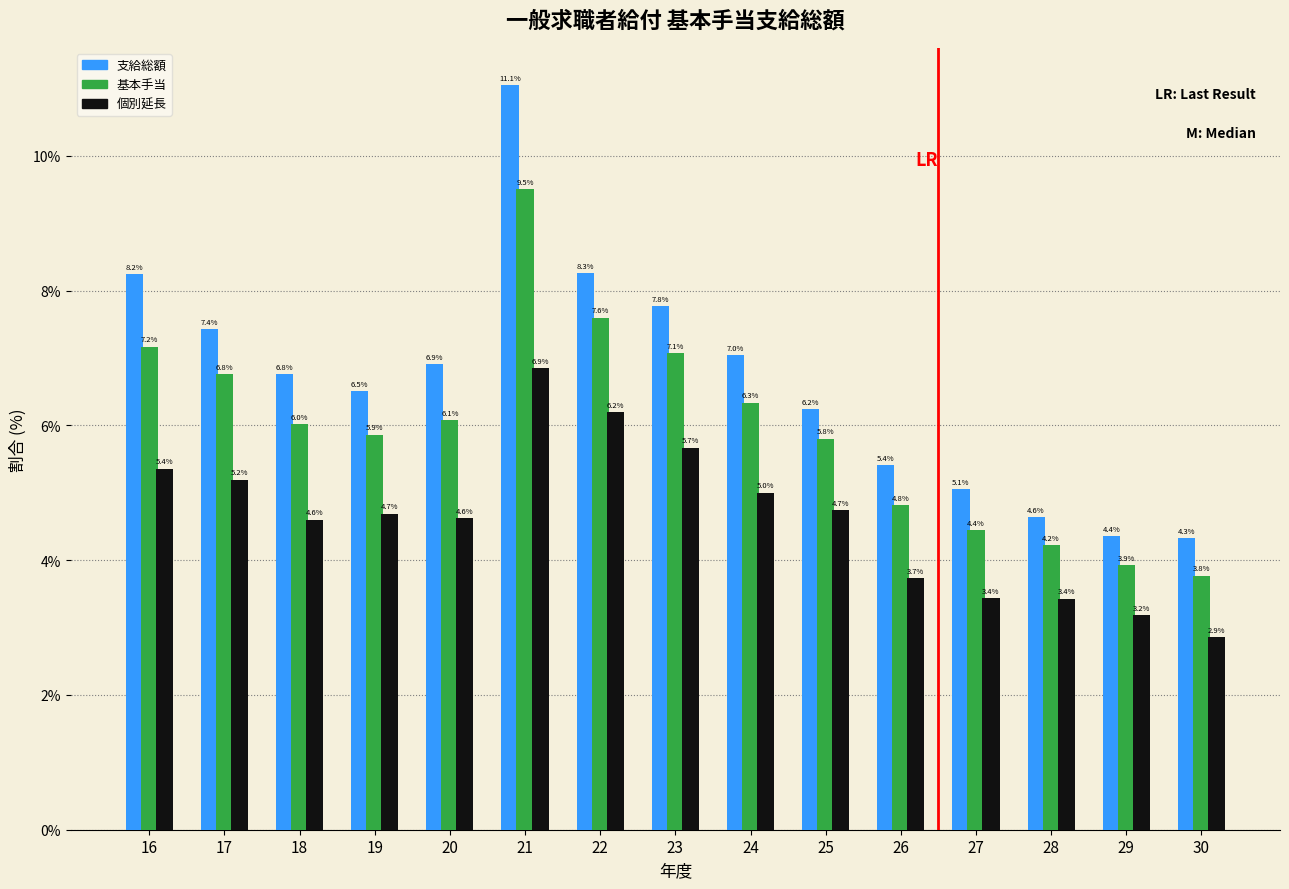

Reading left to right, what are all the values shown in this chart?

支給総額: 16=8.2	17=7.4	18=6.8	19=6.5	20=6.9	21=11.1	22=8.3	23=7.8	24=7.0	25=6.2	26=5.4	27=5.1	28=4.6	29=4.4	30=4.3
基本手当: 16=7.2	17=6.8	18=6.0	19=5.9	20=6.1	21=9.5	22=7.6	23=7.1	24=6.3	25=5.8	26=4.8	27=4.4	28=4.2	29=3.9	30=3.8
個別延長: 16=5.4	17=5.2	18=4.6	19=4.7	20=4.6	21=6.9	22=6.2	23=5.7	24=5.0	25=4.7	26=3.7	27=3.4	28=3.4	29=3.2	30=2.9